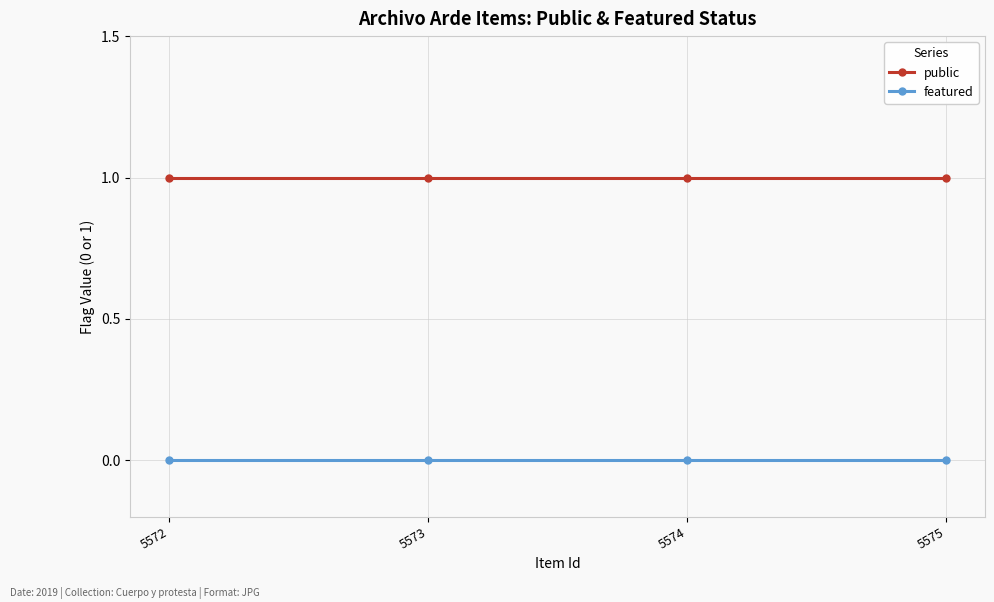

True or false: public and featured cross at least once.

False